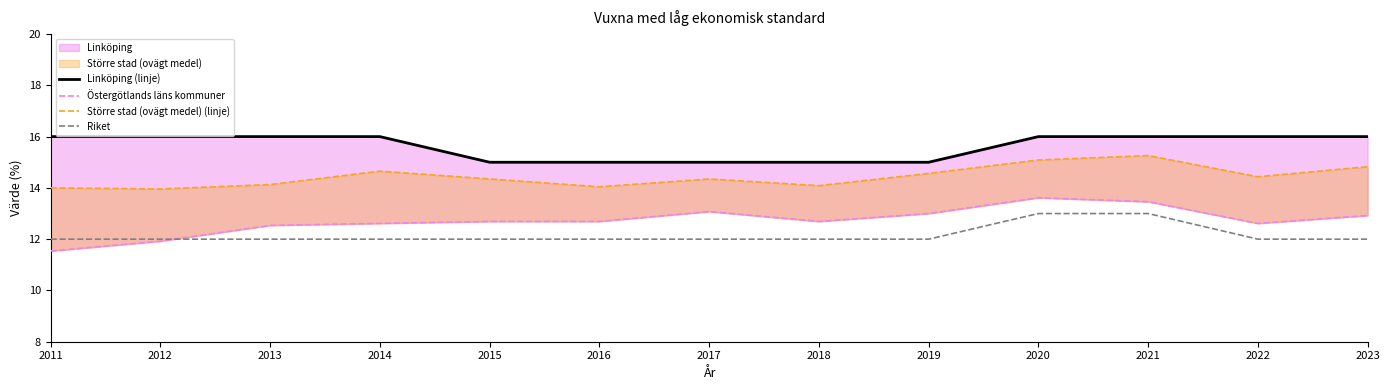

True or false: Riket and Större stad (ovägt medel) (linje) cross at least once.

False